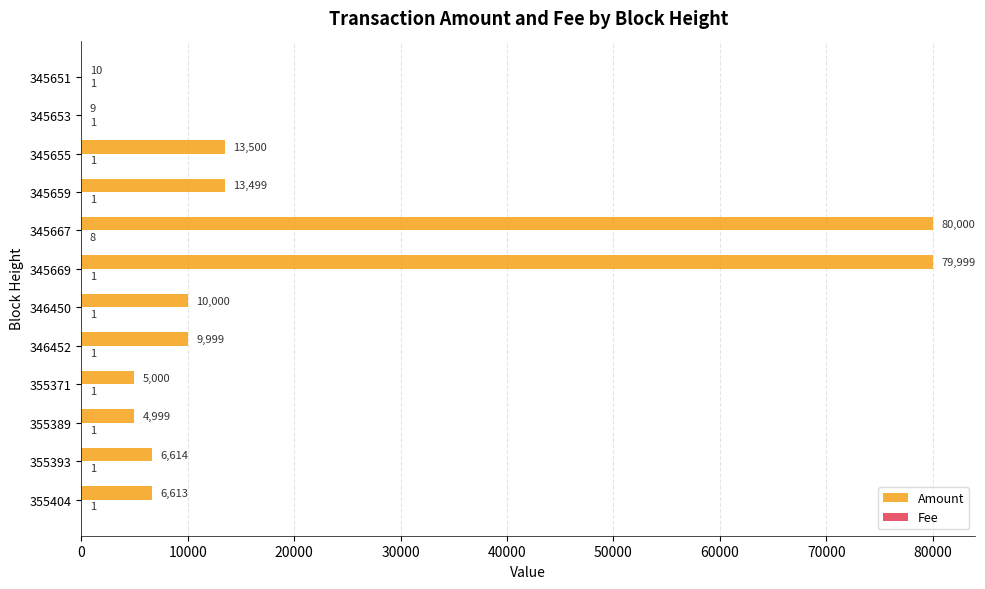

Where is Amount nearest to the value 40004?

345655